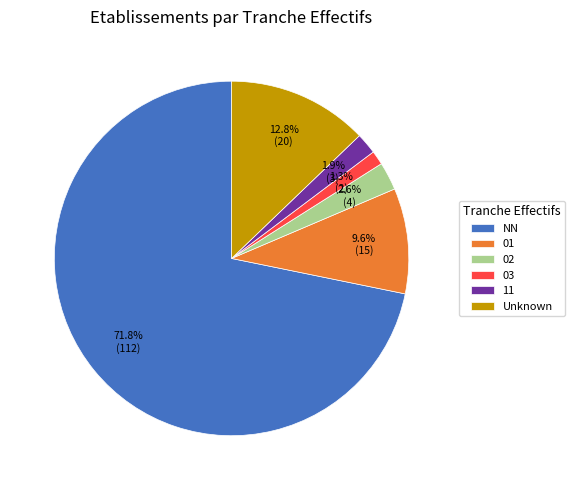

To the nearest percent, what is the difference between the 01 and 11 slice percentages?

8%